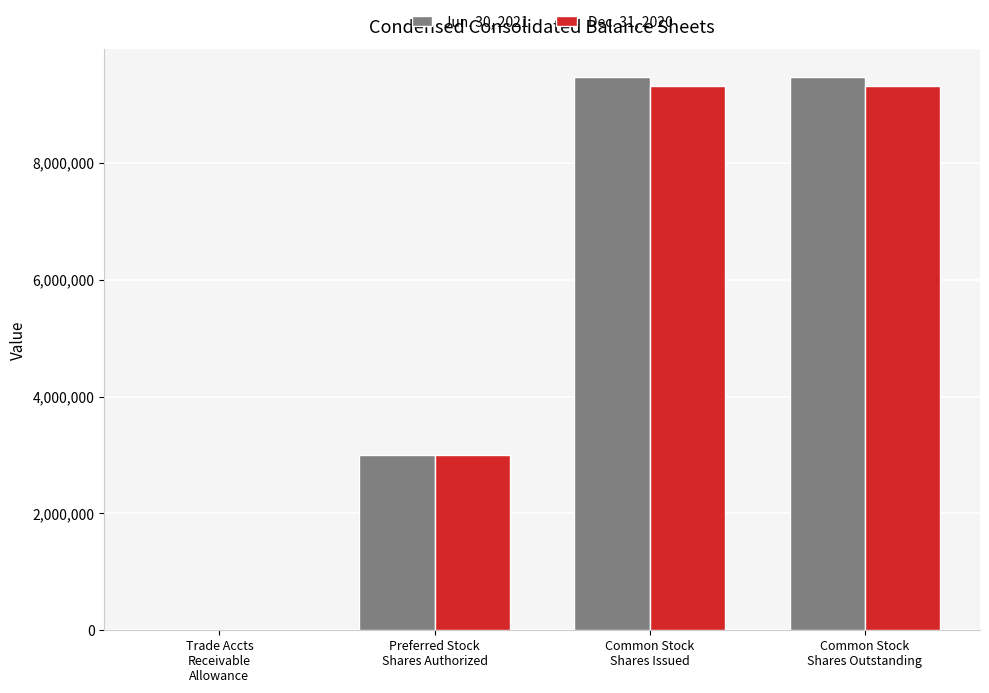

What is the greatest value displayed?

9470424